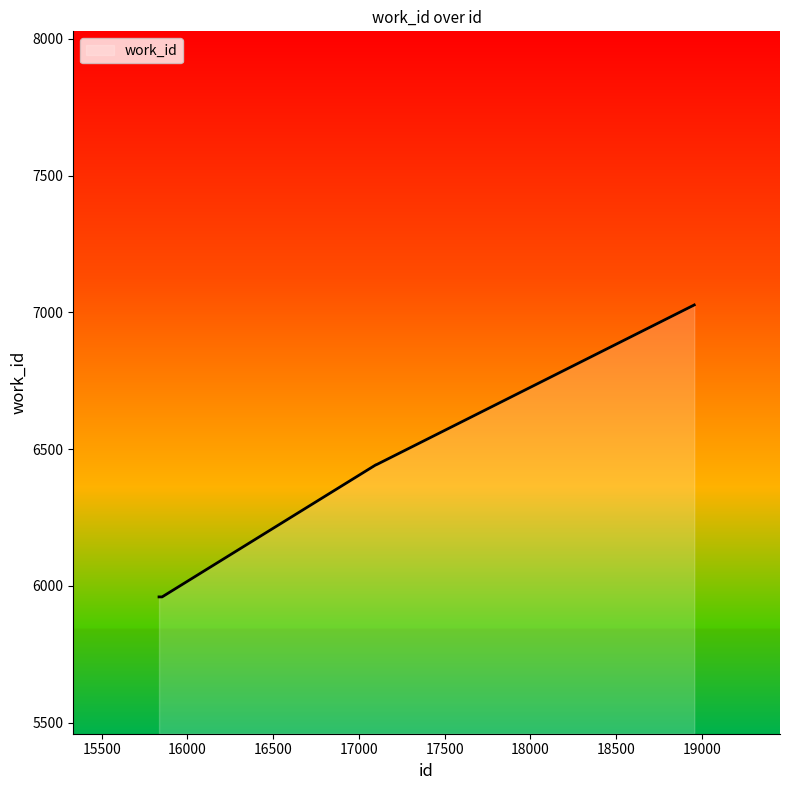

Does the chart display data point markers on the line(s)?

No